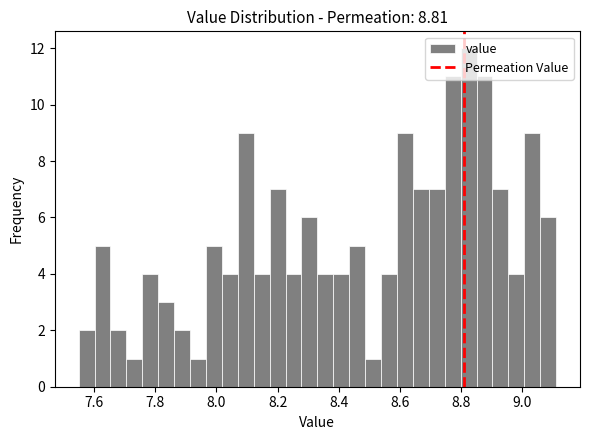

Read against the x-axis, roughly where is the centre of the tallest bar?

8.82